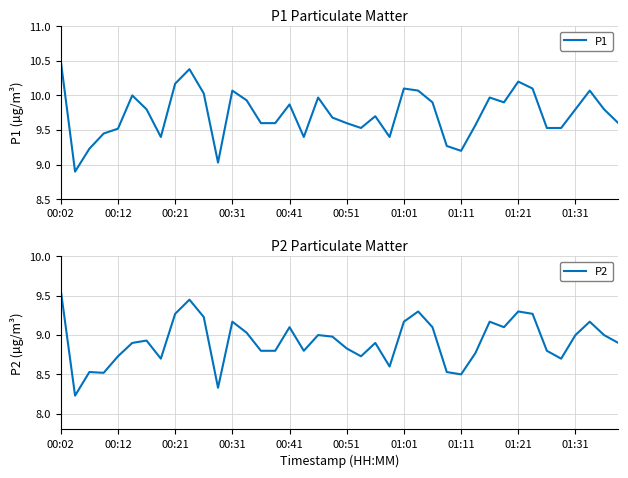

True or false: P1 has a value of 10.1 at 01:01.

True